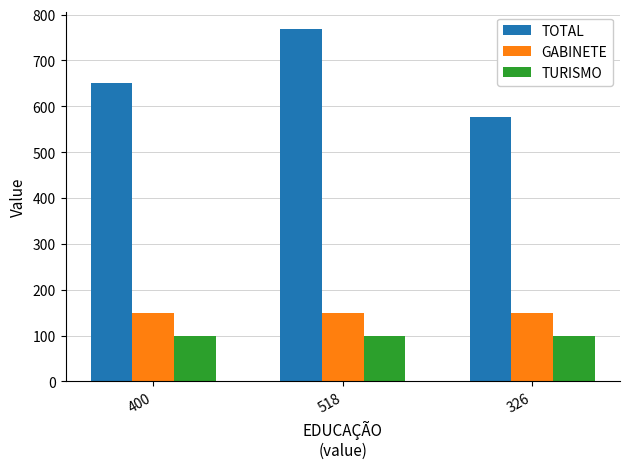

What is the label of the 2nd bar from the left?

518